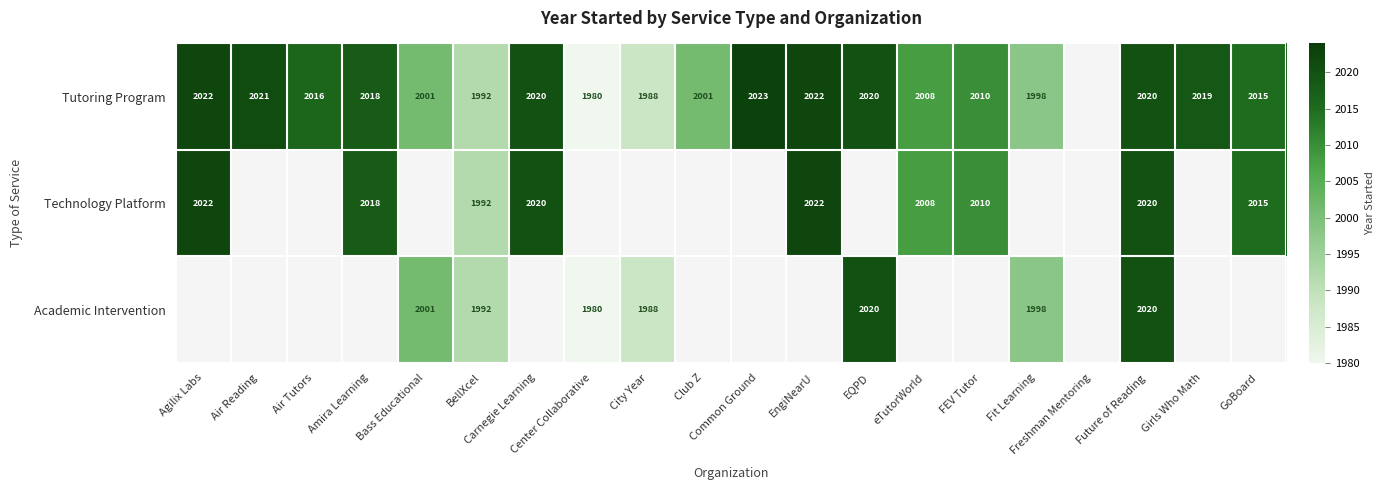

At which label is Technology Platform closest to 2007?

eTutorWorld